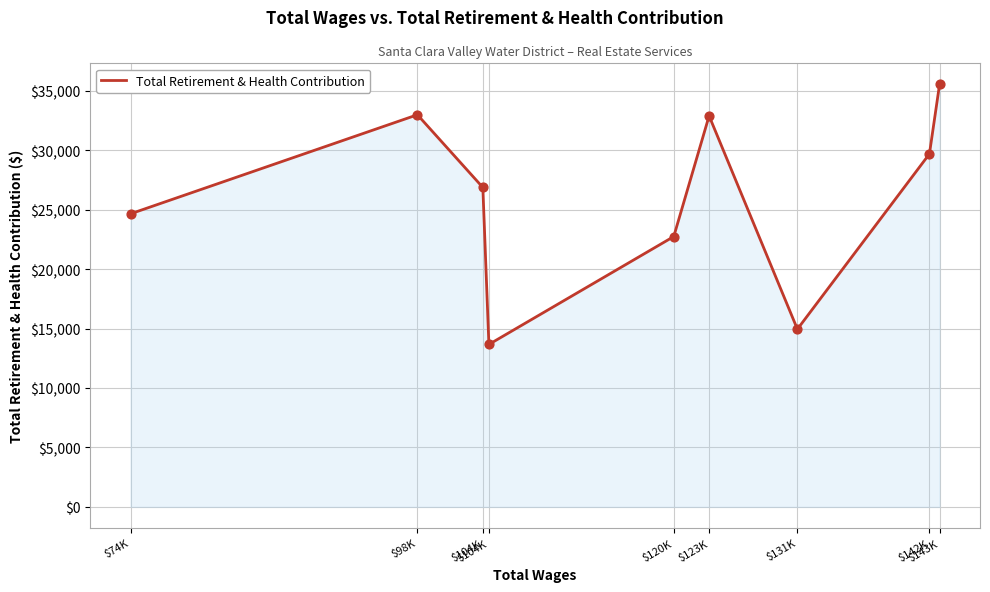

How many lines are shown in the chart?

1